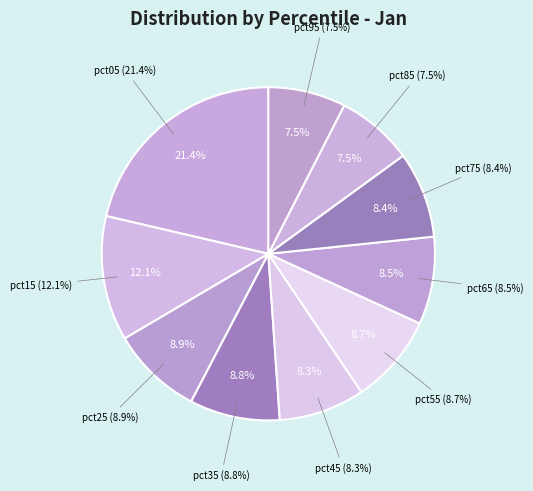

How many slices are in this pie chart?

10